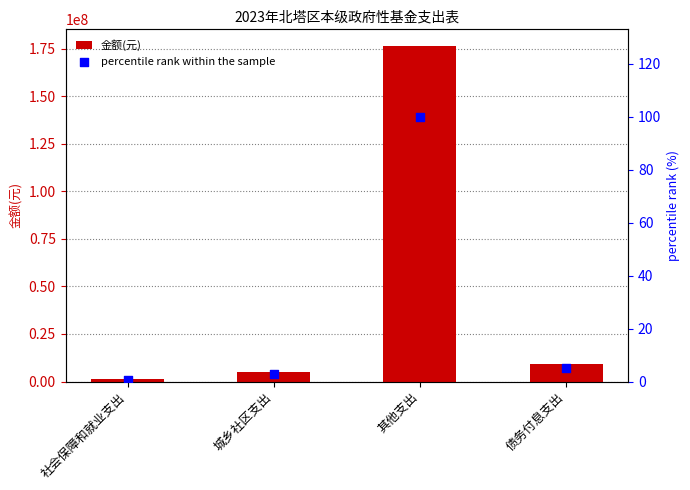

Which series contains the lowest Y value?

percentile rank within the sample